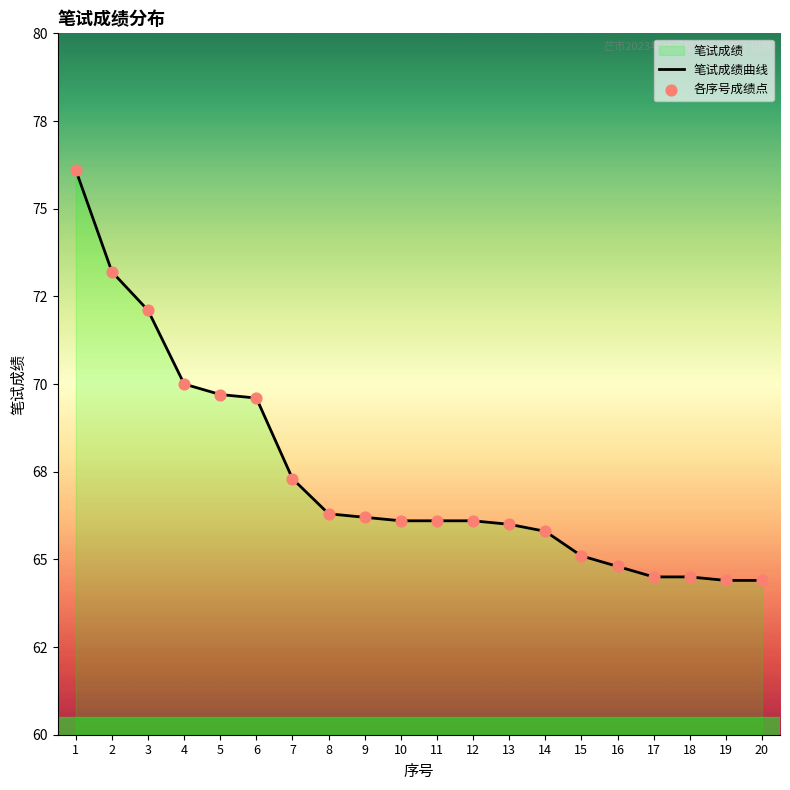

Which series has the largest Y range (max minus min)?

笔试成绩曲线